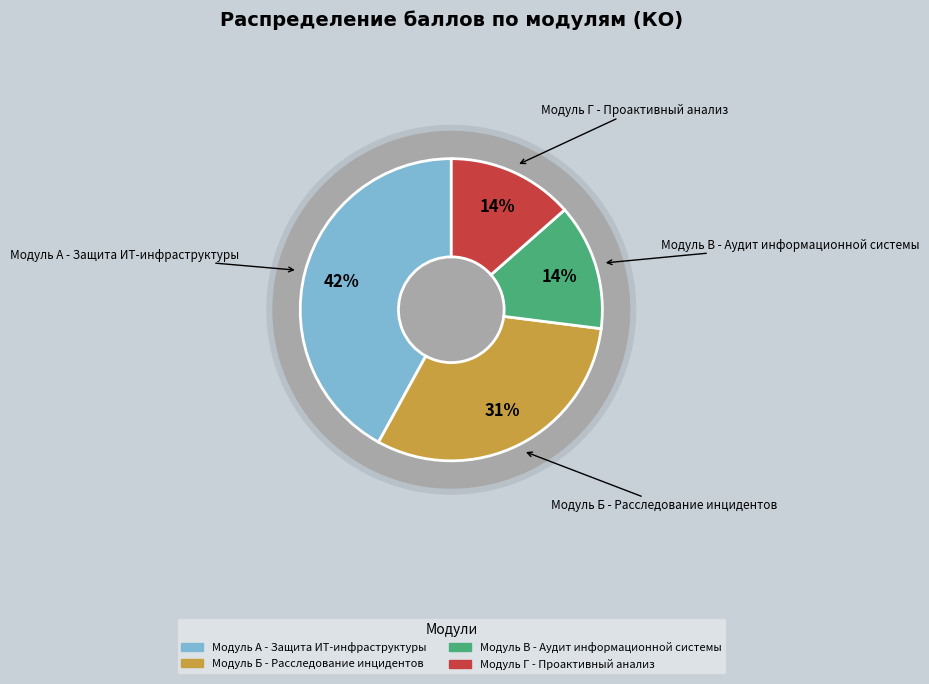

What percentage is the Модуль Б - Расследование инцидентов slice, to the nearest percent?

31%